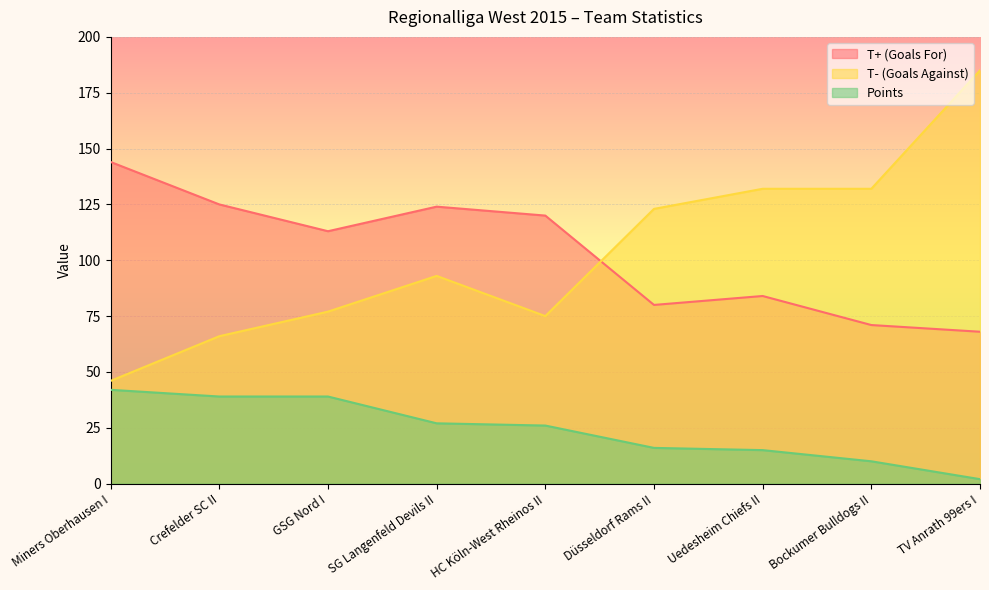

What is the greatest value displayed?

185